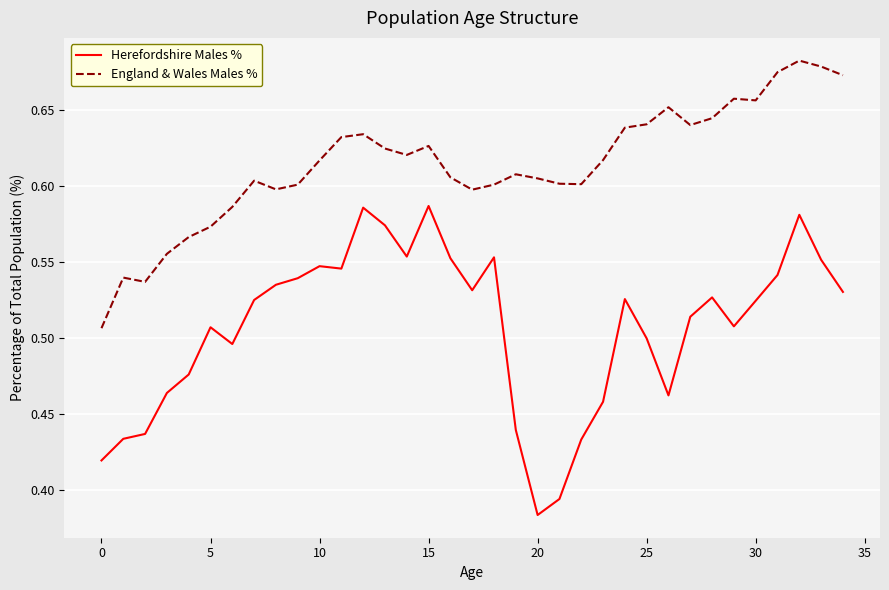

Rank the series by their average value, from lowest to highest.

Herefordshire Males %, England & Wales Males %